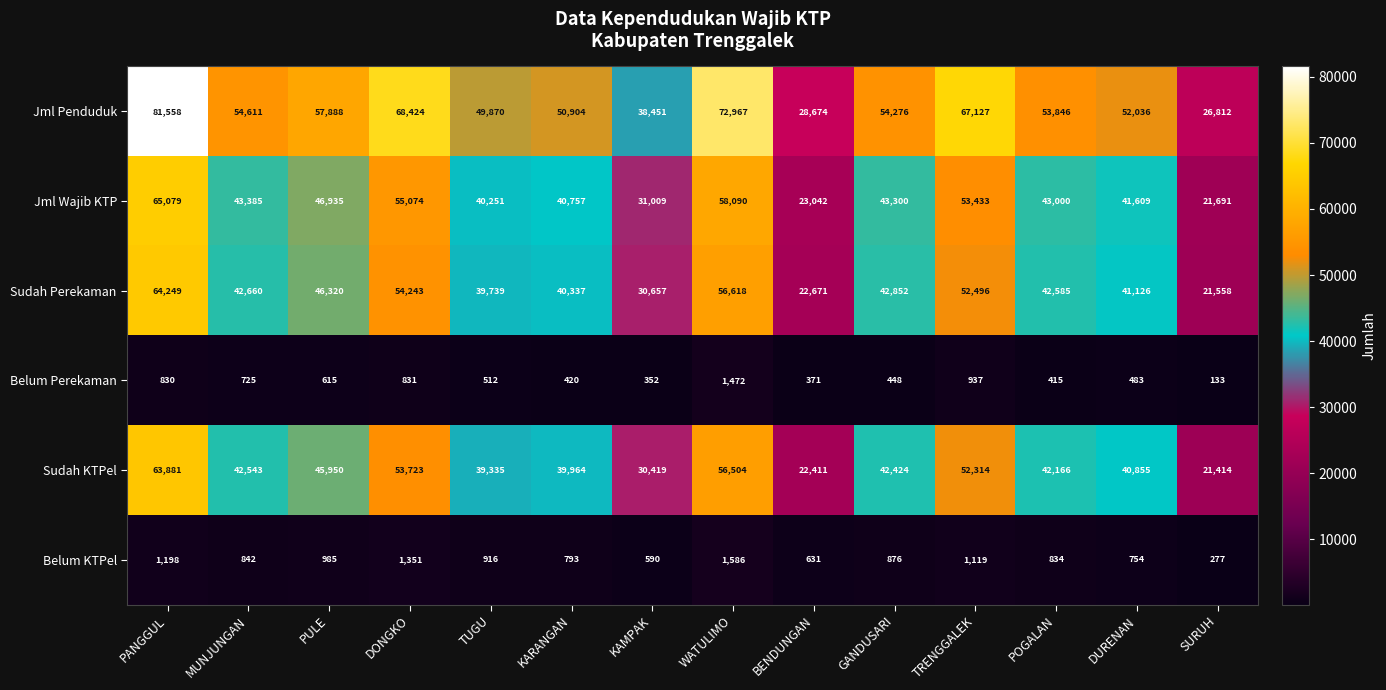

How many categories are shown in the chart?

14